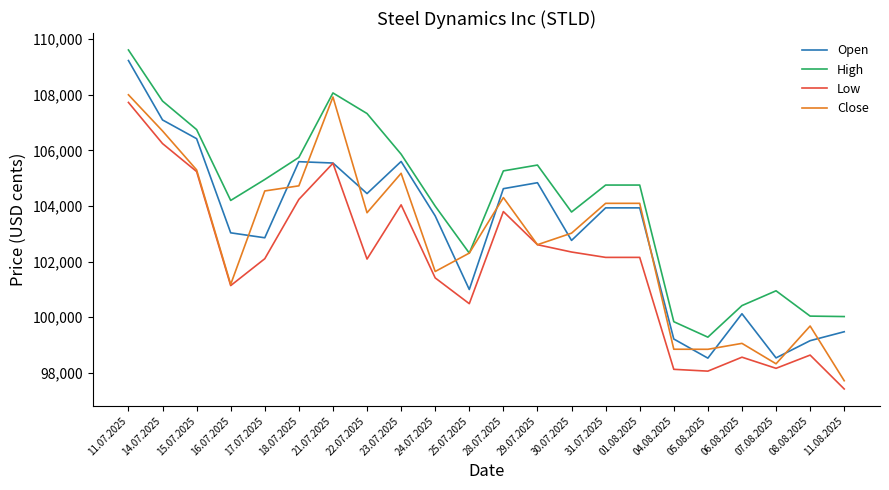

What are all the series names shown in the legend?

Open, High, Low, Close